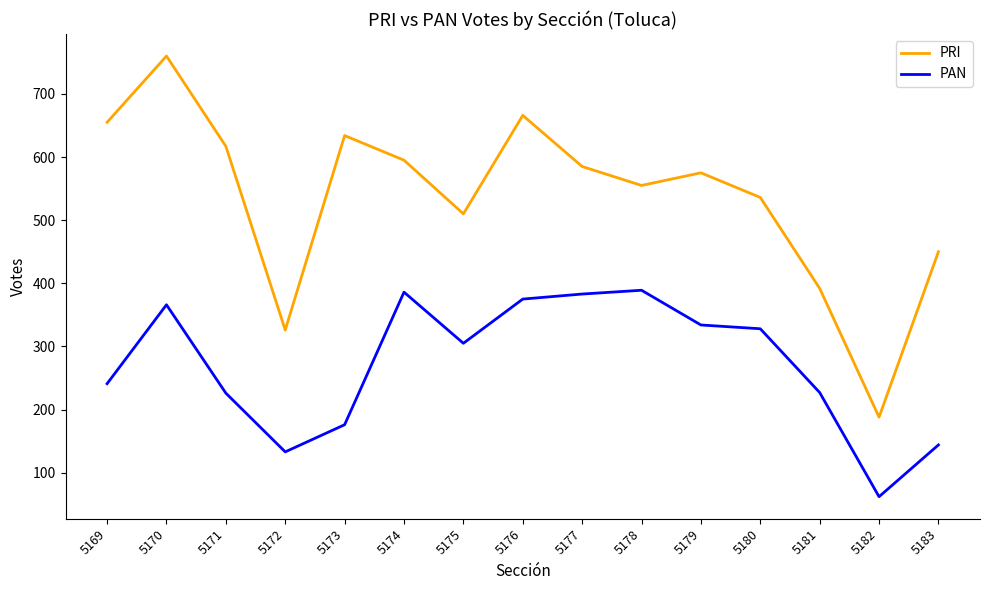

True or false: PRI has more than 2 interior local peaks.

True